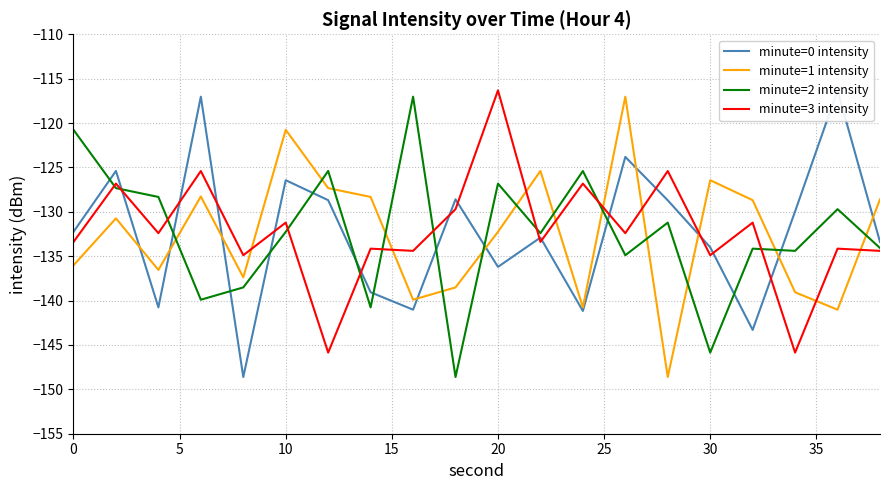

How many values in the minute=1 intensity series exceed -130?

9